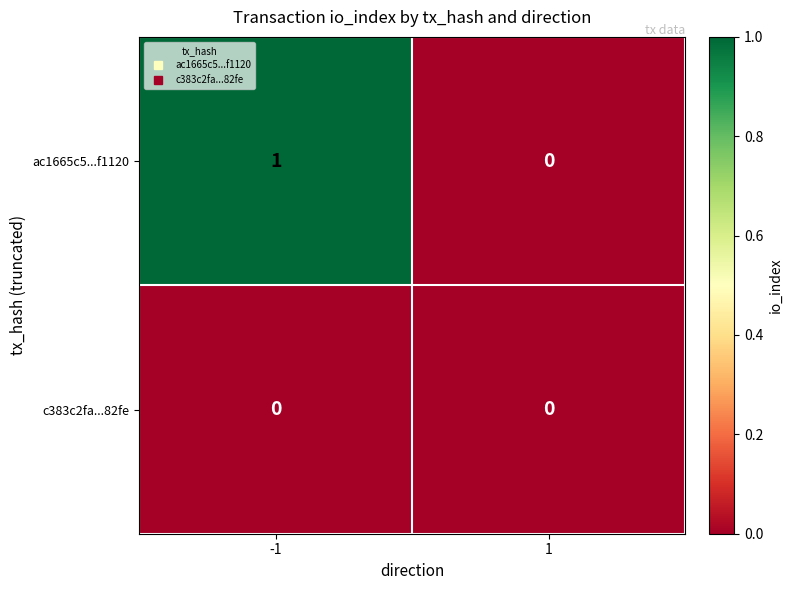

What is the total value across all series at -1?

1